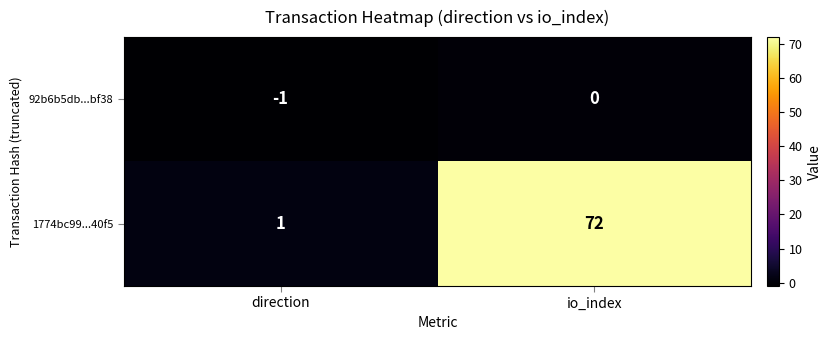

At which category does the chart reach its minimum across all series?

direction